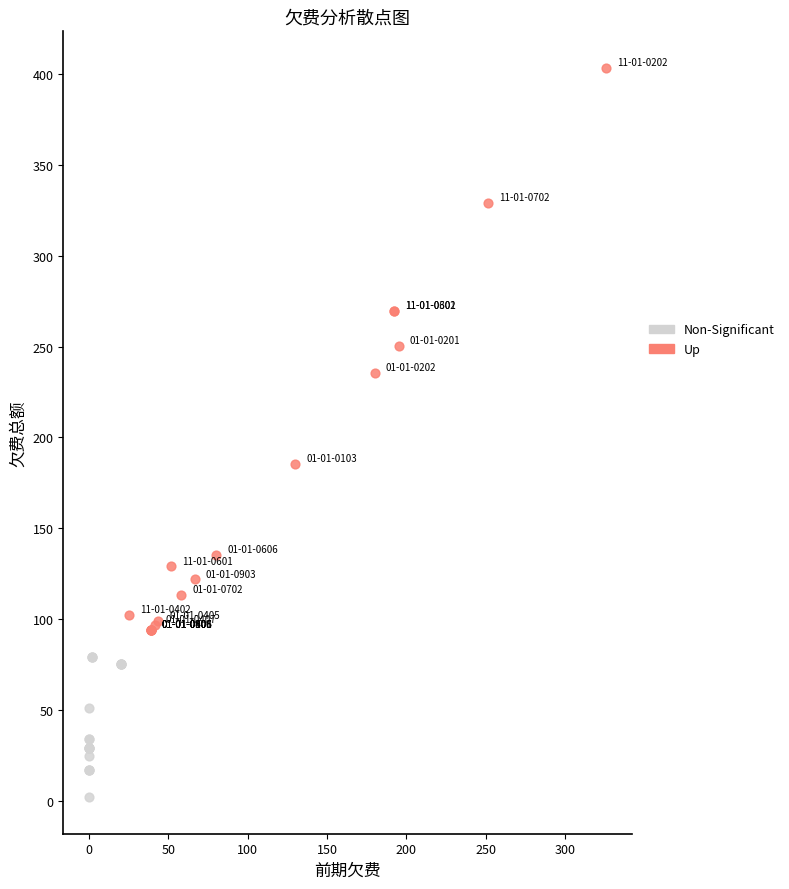

What are all the series names shown in the legend?

Non-Significant, Up